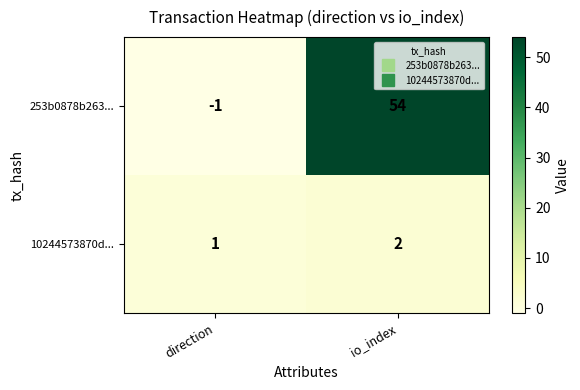

Rank the series at direction from lowest to highest value.

253b0878b263..., 10244573870d...